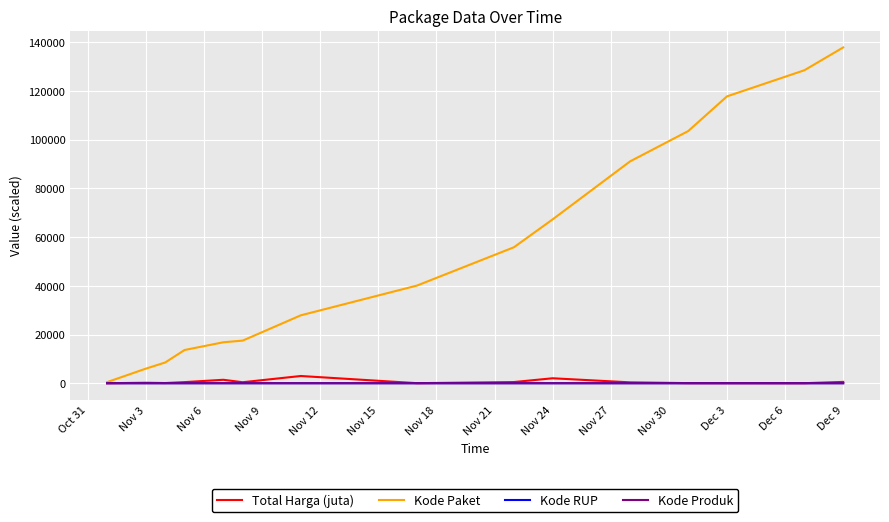

What is the greatest value displayed?

137876.0